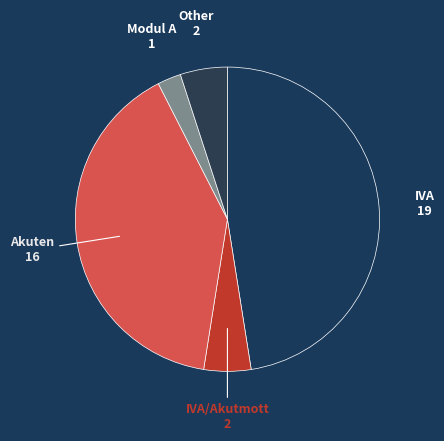

To the nearest percent, what is the average slice percentage?

20%